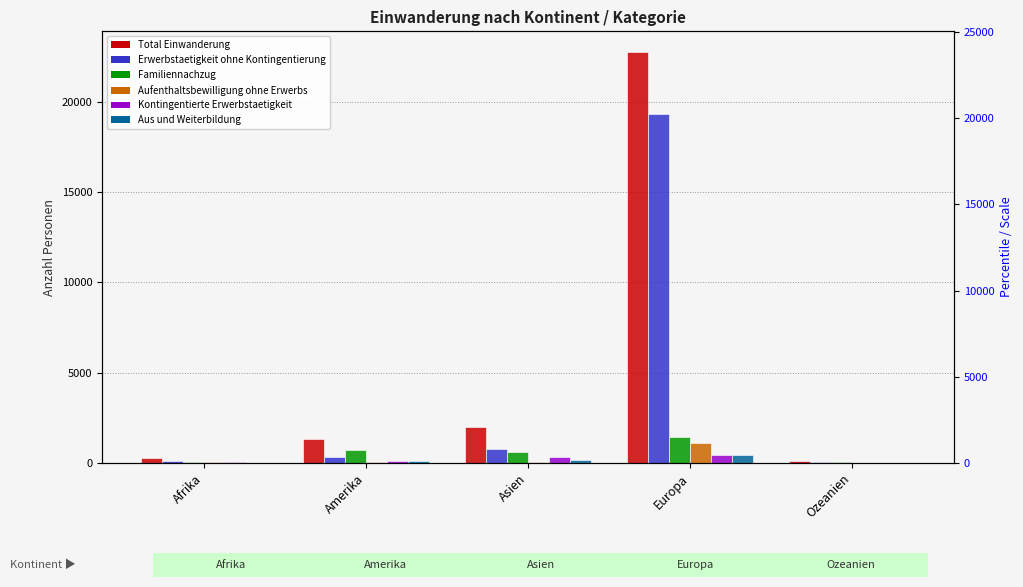

At how many categories does at least one series exceed 19908?

1